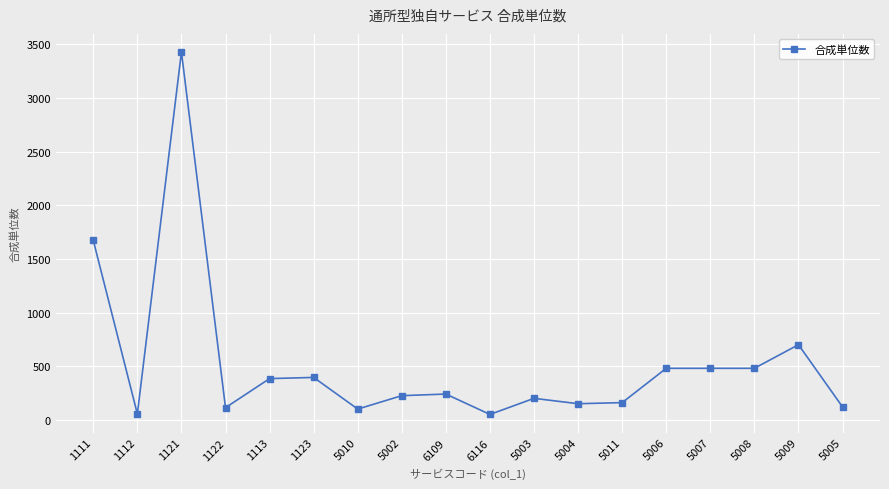

Between 5005 and 5009, which is larger?

5009